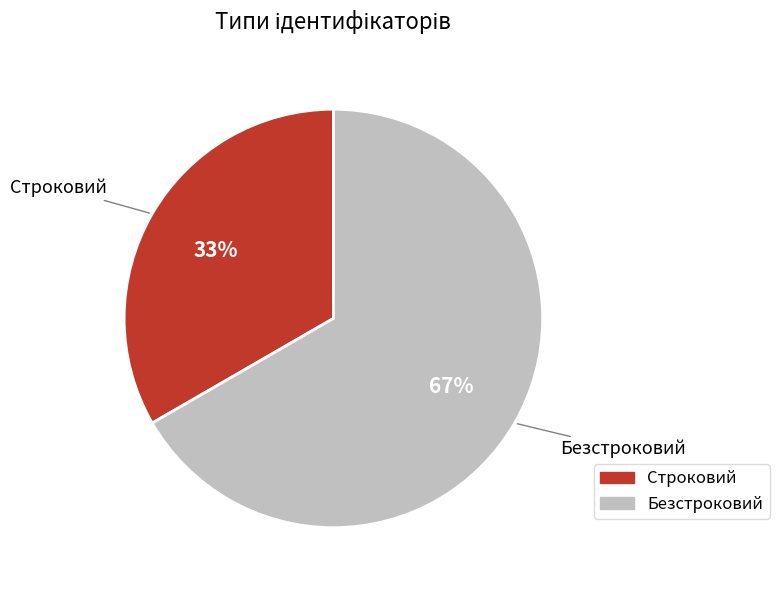

Is it true that Безстроковий is 67% of the pie?

True